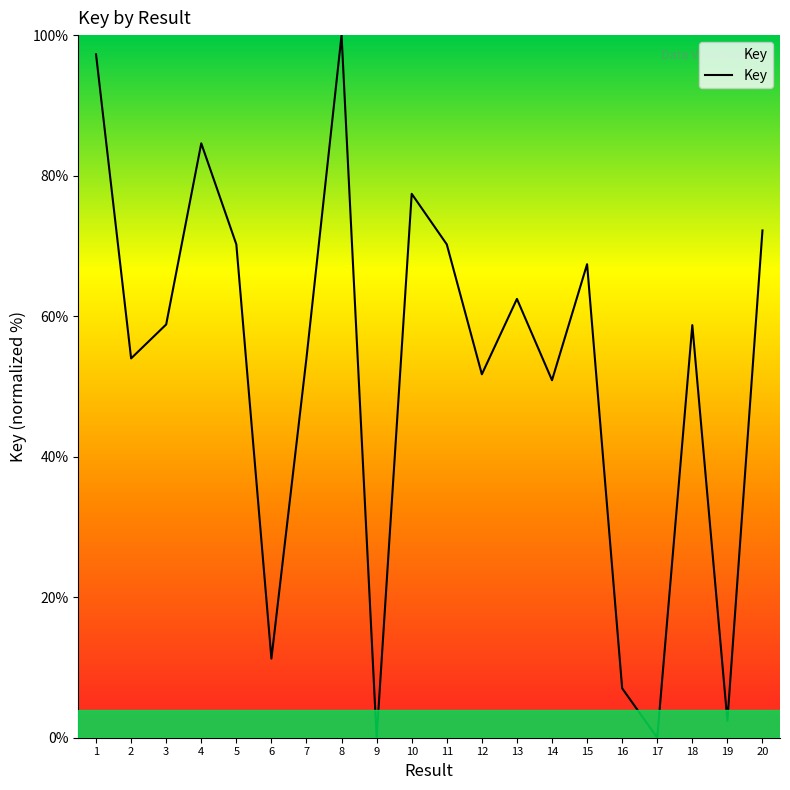

Which label corresponds to the largest value in the chart?

8